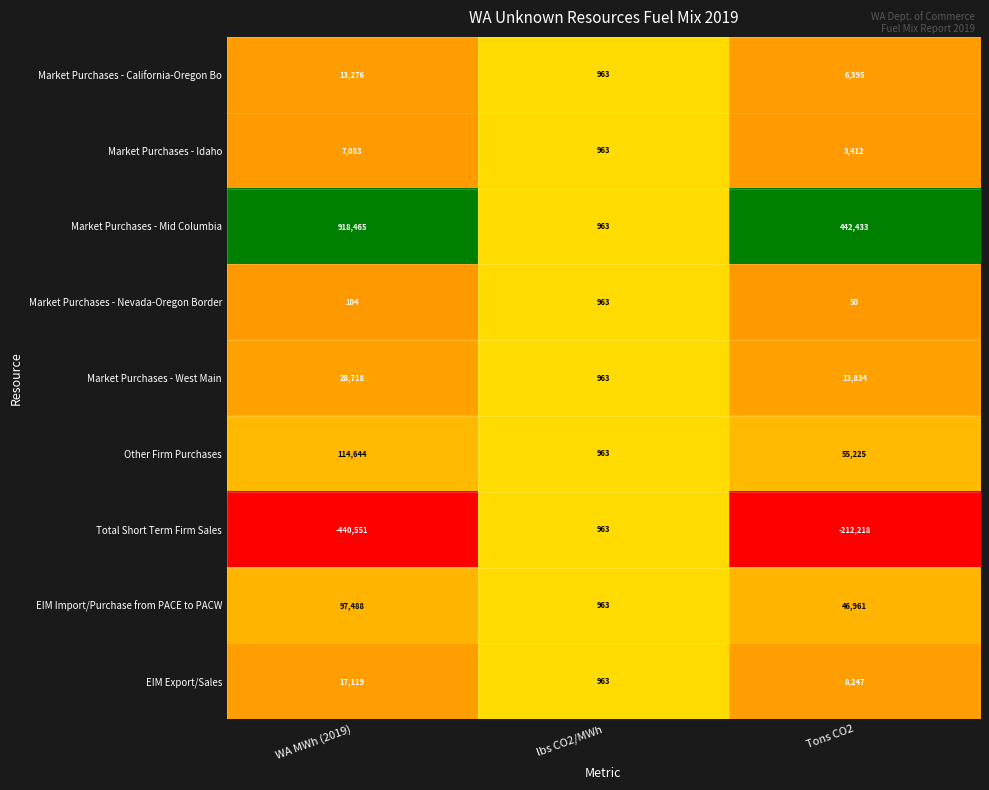

Which series has the largest range (max minus min)?

Market Purchases - Mid Columbia